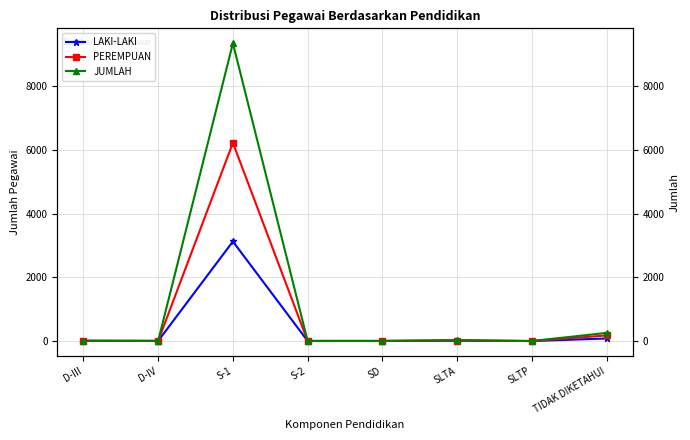

True or false: PEREMPUAN has more than 0 interior local peaks.

True